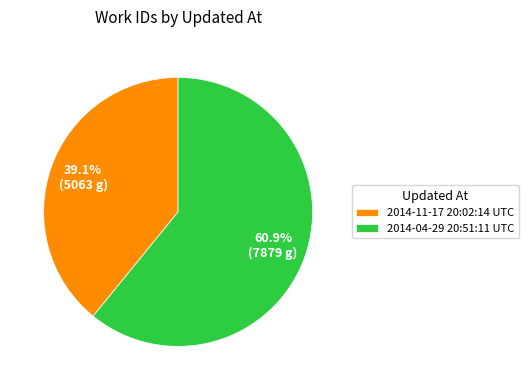

Which slice is the smallest?

2014-11-17 20:02:14 UTC